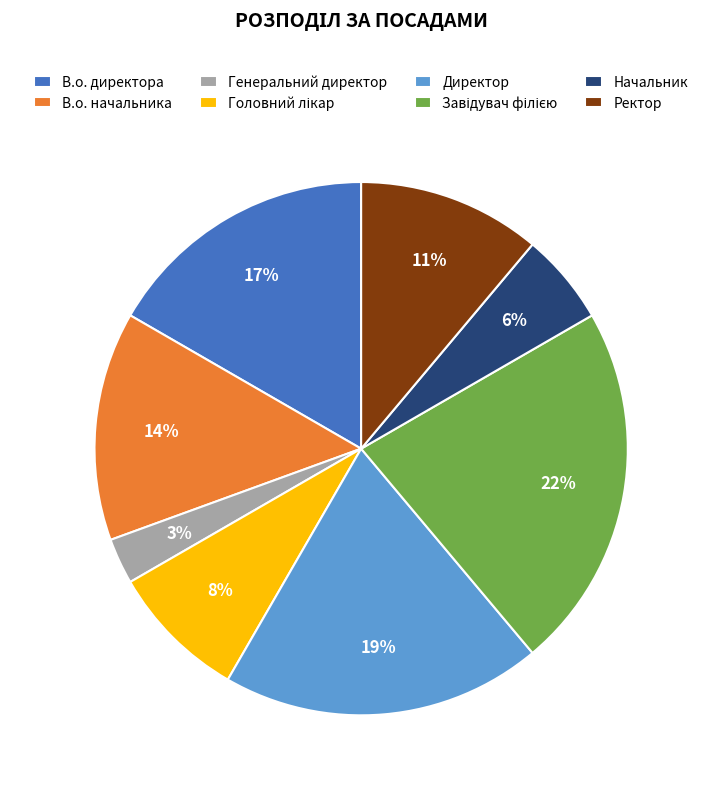

To the nearest percent, what is the average slice percentage?

12%